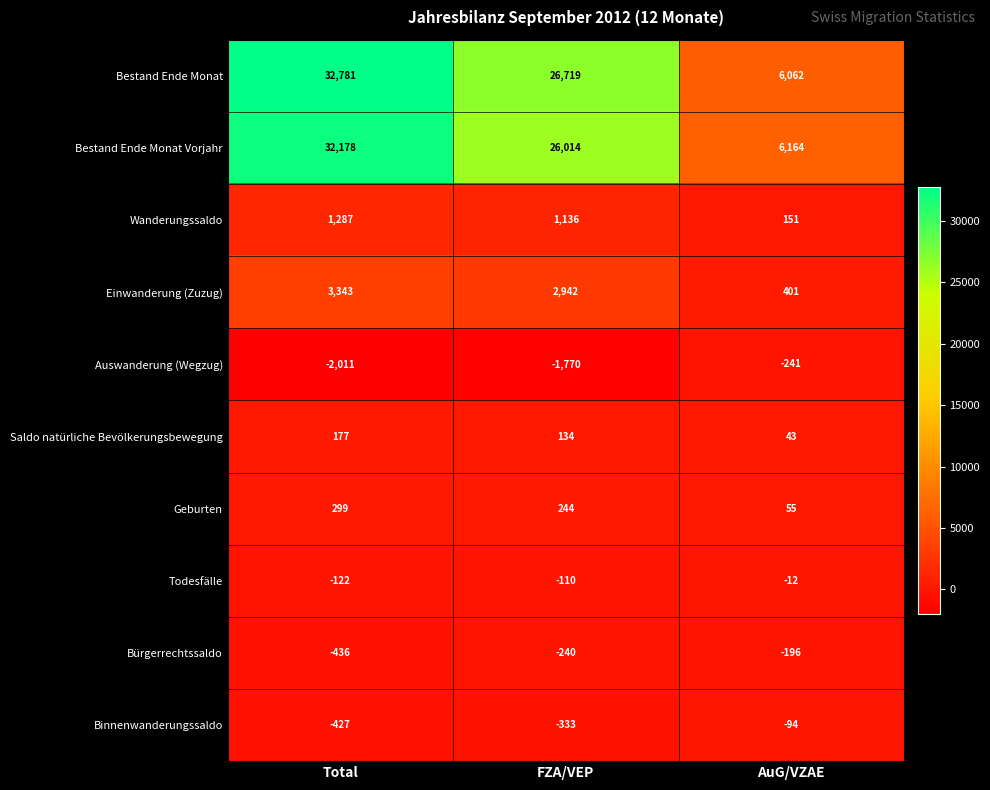

At how many categories does at least one series exceed 26899?

1